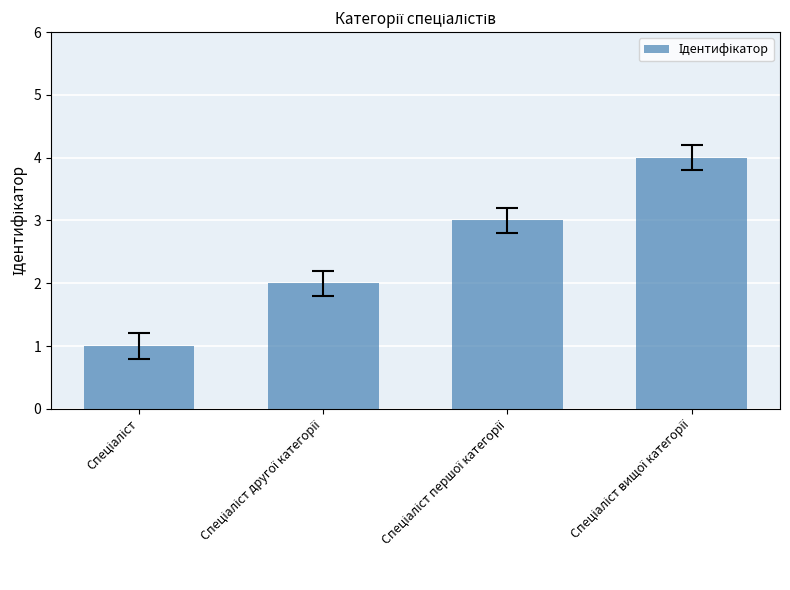

What is the maximum value shown in the chart?

4